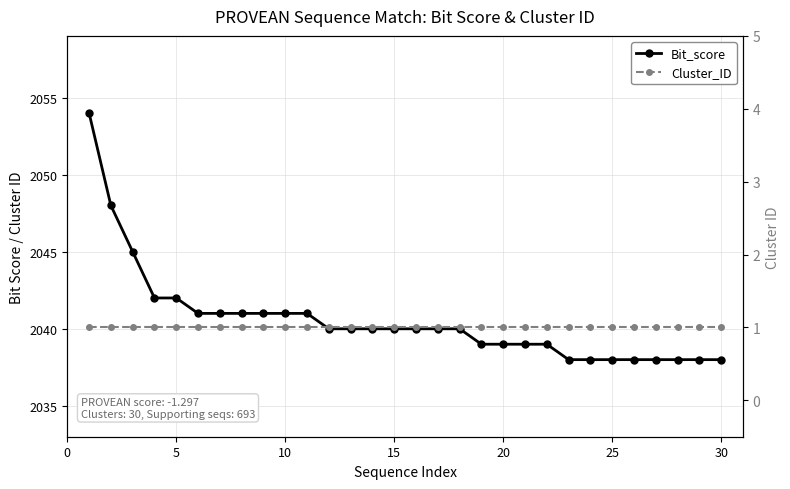

What is the average value of the Bit_score series?

2041